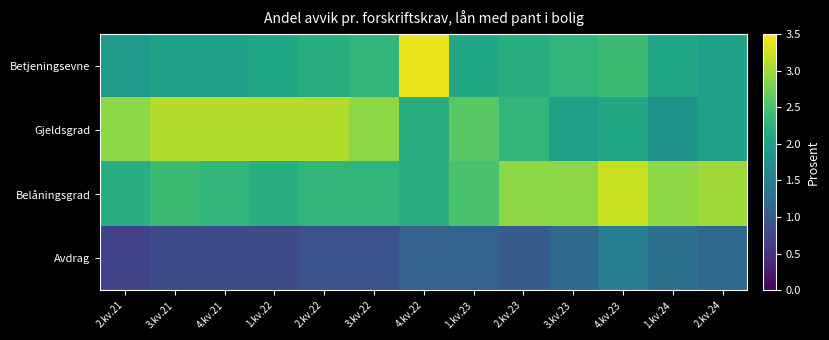

At which category is the sum across all series the highest?

4.kv.23